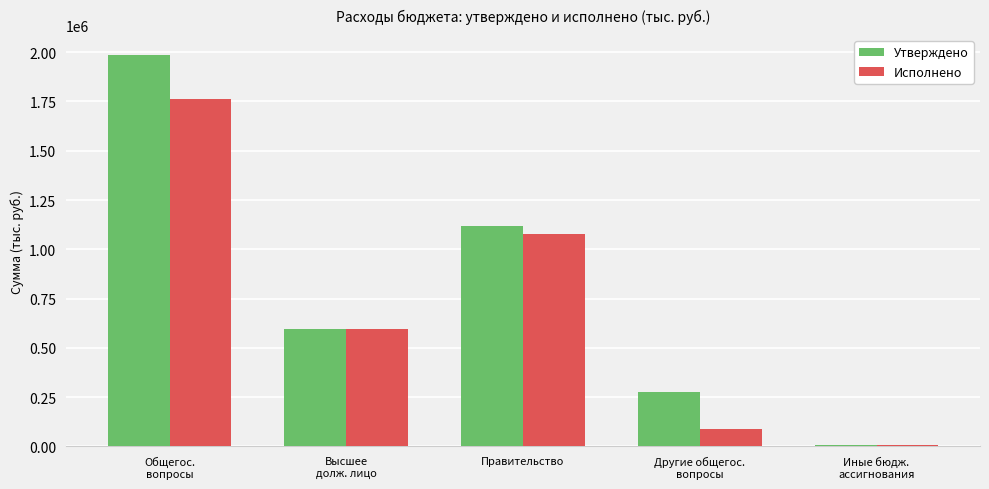

Which series has the largest range (max minus min)?

Утверждено